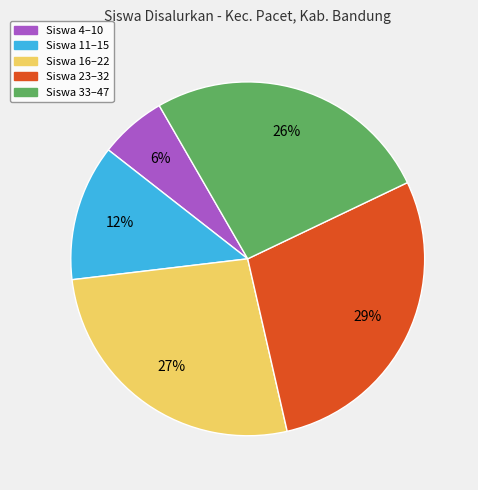

How many segments does this pie chart have?

5